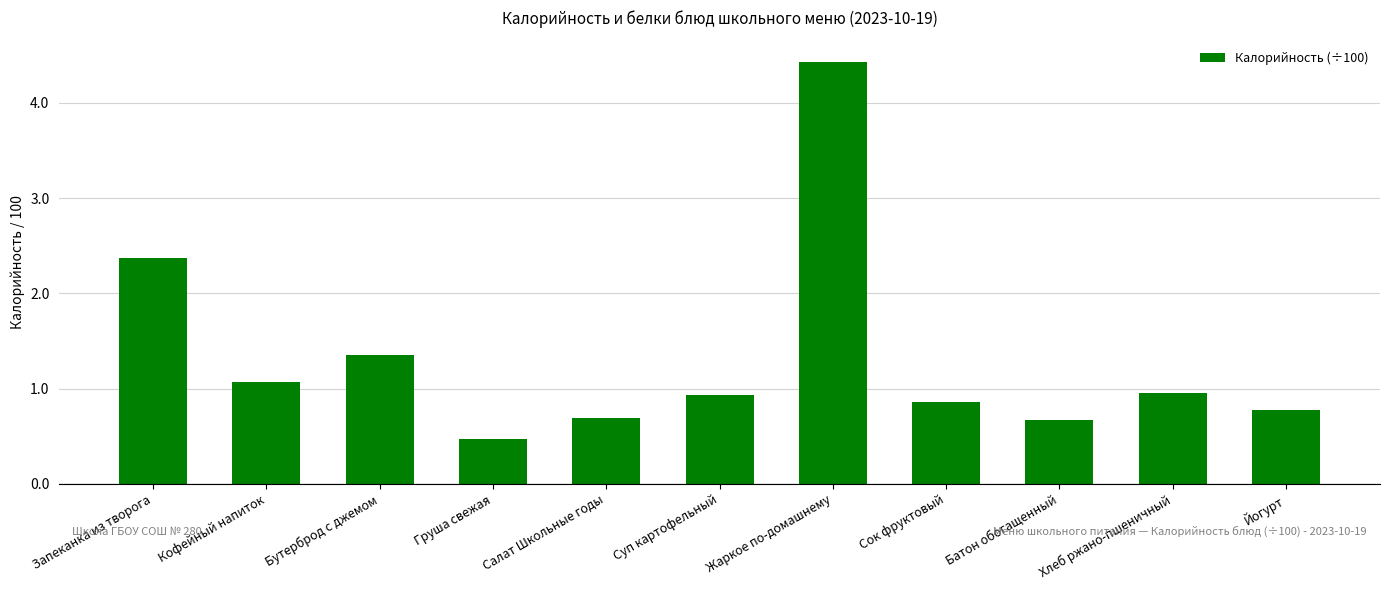

What position from the left is Батон обогащенный?

9